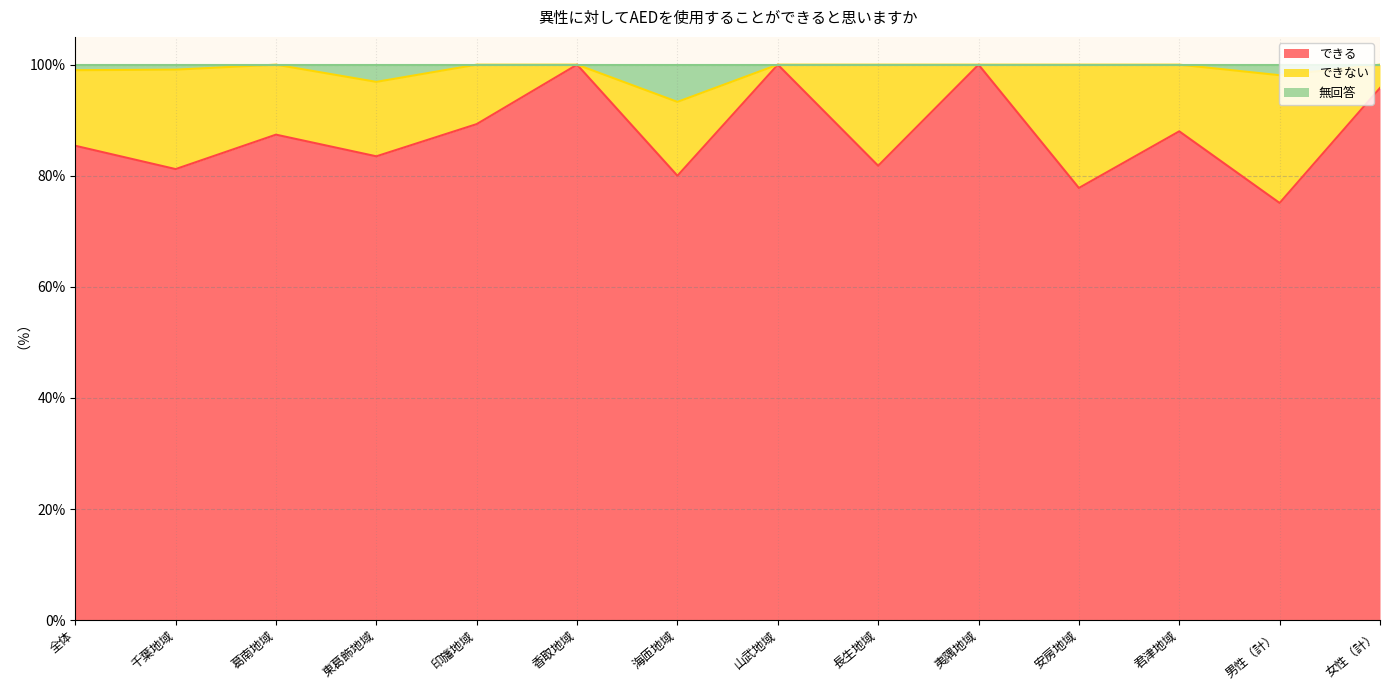

What is the difference between the maximum and minimum values in the できる series?

24.9